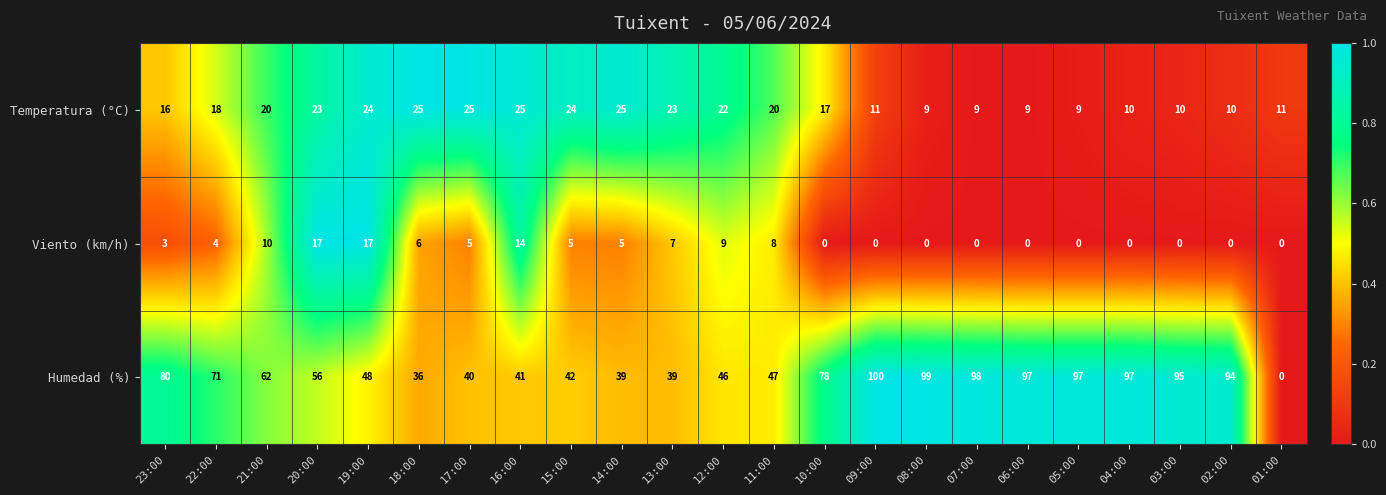

Rank the series by their maximum value, from highest to lowest.

Humedad (%), Temperatura (°C), Viento (km/h)